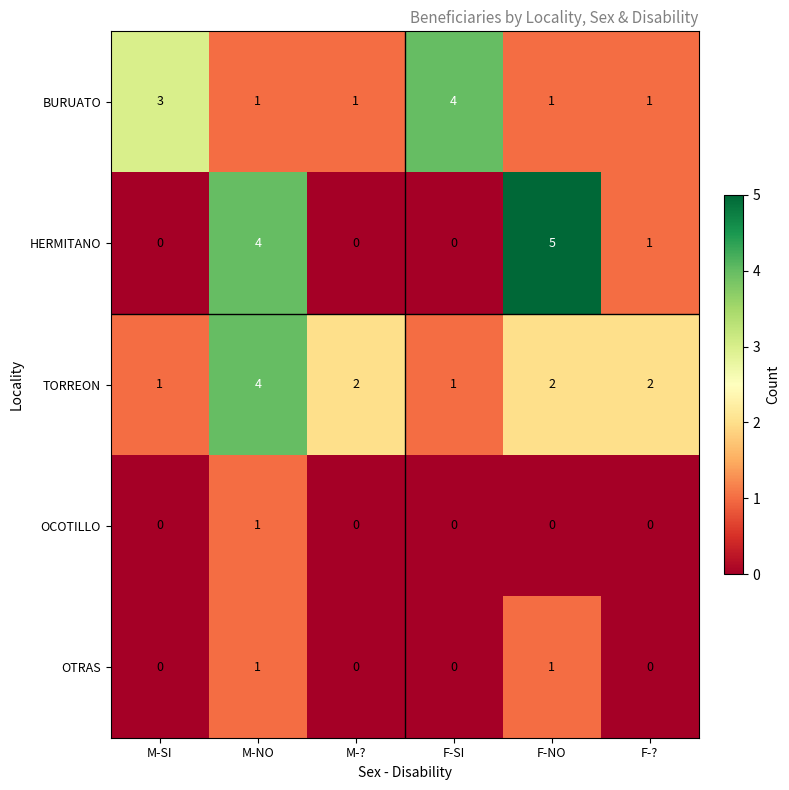

Reading left to right, extract all data points from this chart.

BURUATO: 3	1	1	4	1	1
HERMITANO: 0	4	0	0	5	1
TORREON: 1	4	2	1	2	2
OCOTILLO: 0	1	0	0	0	0
OTRAS: 0	1	0	0	1	0